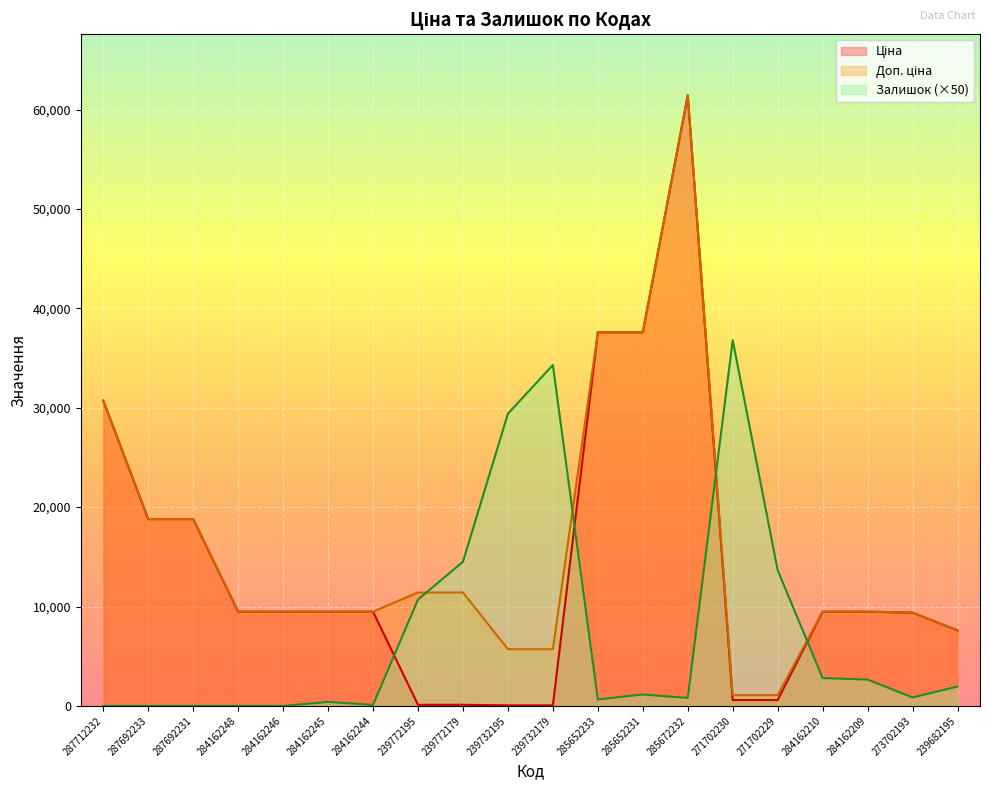

True or false: Доп. ціна has more than 0 interior local peaks.

True